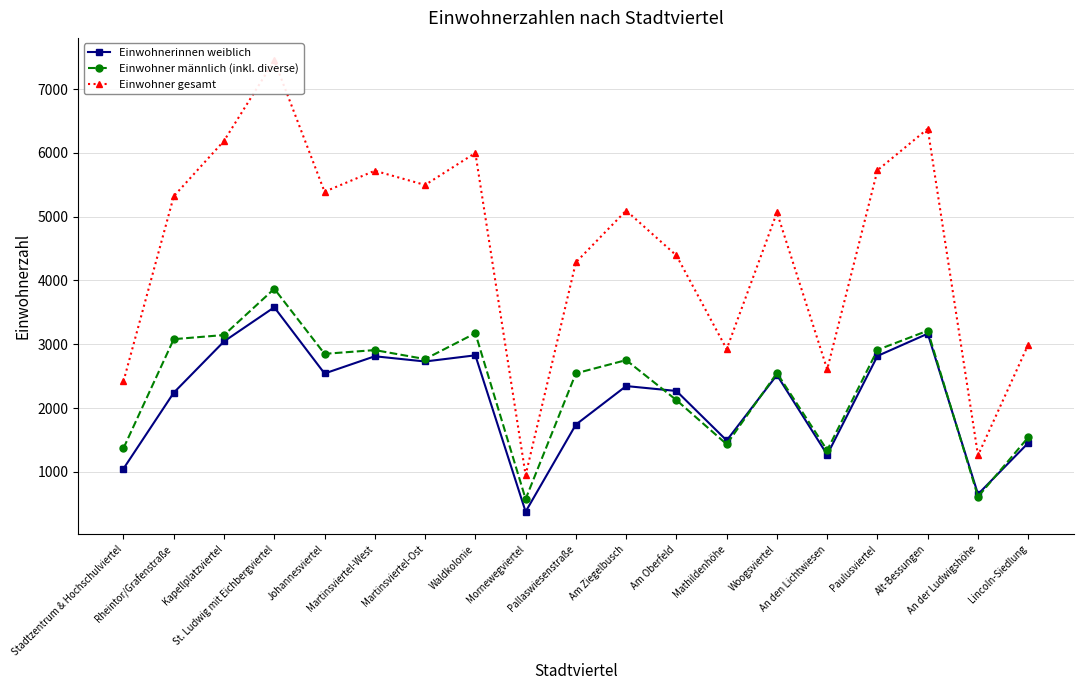

Reading left to right, list all the values displayed in this chart.

Einwohnerinnen weiblich: 1049	2240	3044	3579	2541	2811	2729	2826	375	1740	2344	2267	1491	2517	1268	2816	3165	649	1453
Einwohner männlich (inkl. diverse): 1370	3079	3144	3869	2849	2908	2767	3172	573	2543	2751	2124	1432	2548	1338	2911	3212	609	1541
Einwohner gesamt: 2419	5319	6188	7448	5390	5719	5496	5998	948	4283	5095	4391	2923	5065	2606	5727	6377	1258	2994